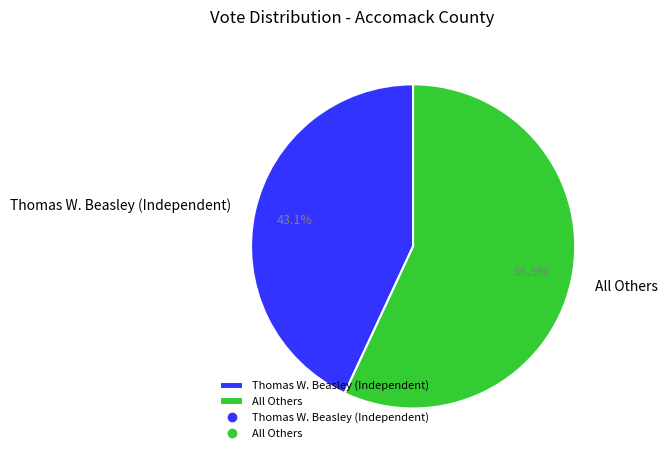

Is there any slice that represents more than half of the pie?

Yes